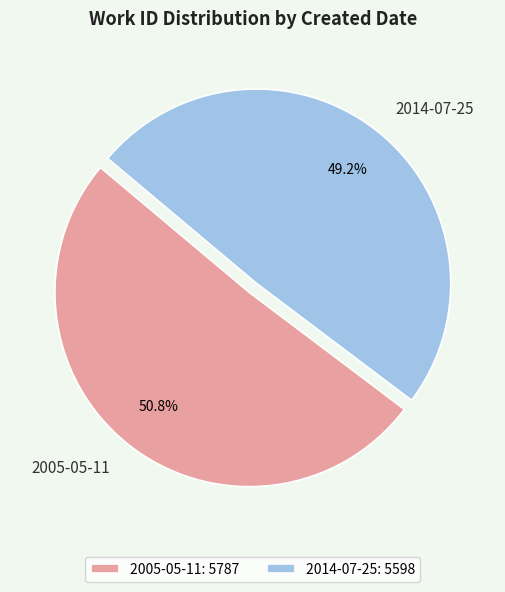

Which slice is the largest?

2005-05-11